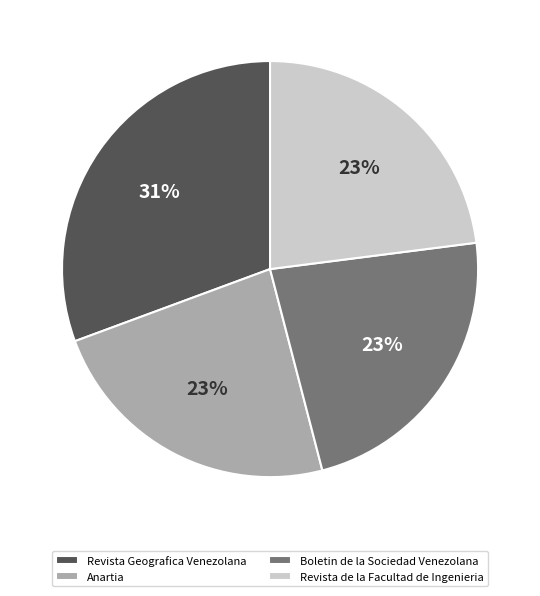

Which has a higher value, Revista de la Facultad de Ingenieria or Revista Geografica Venezolana?

Revista Geografica Venezolana